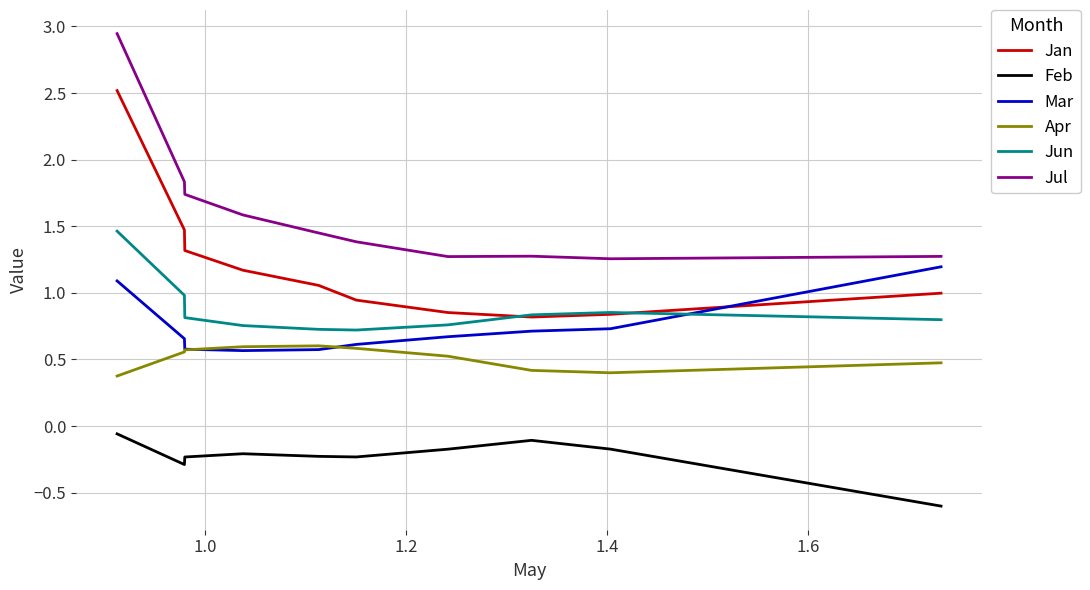

How many times do Mar and Jun cross each other?

1